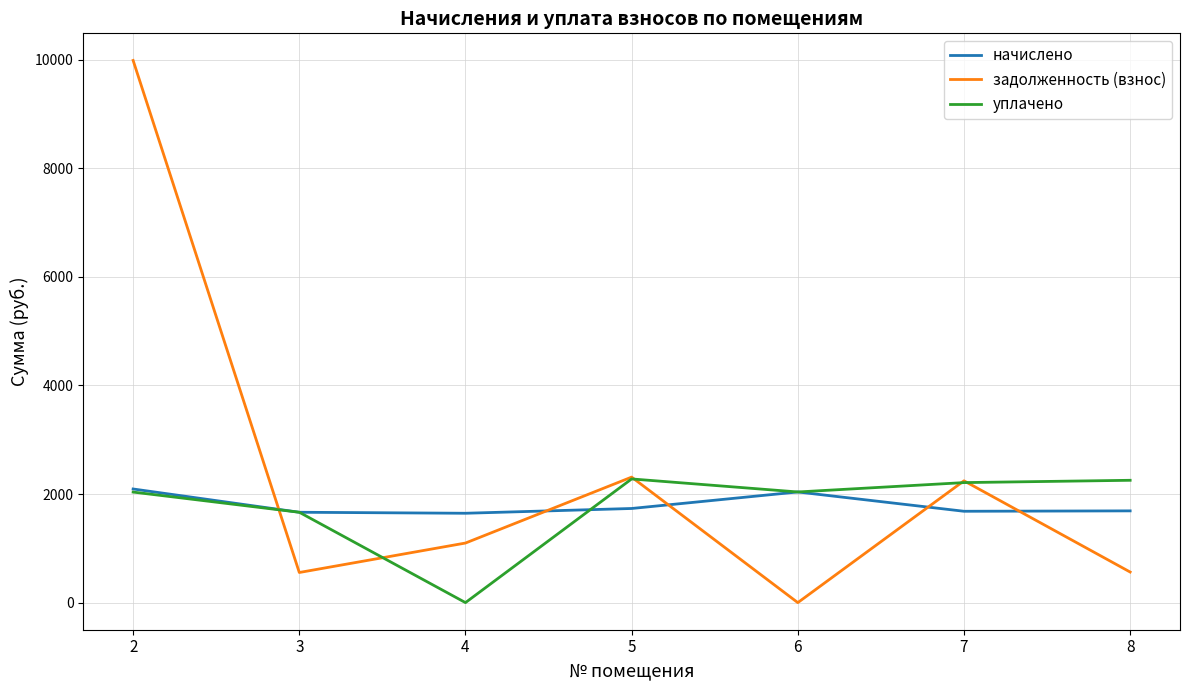

What is the maximum value shown in the chart?

9987.6